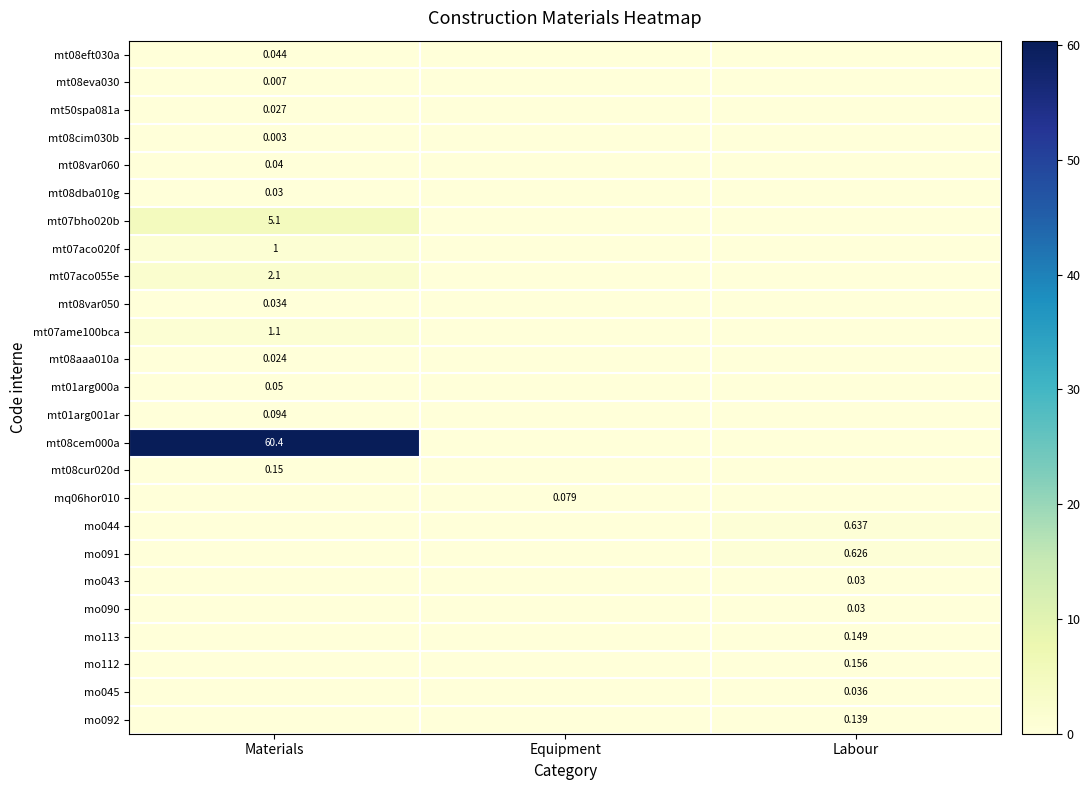

Which series has the largest total across all categories?

mt08cem000a